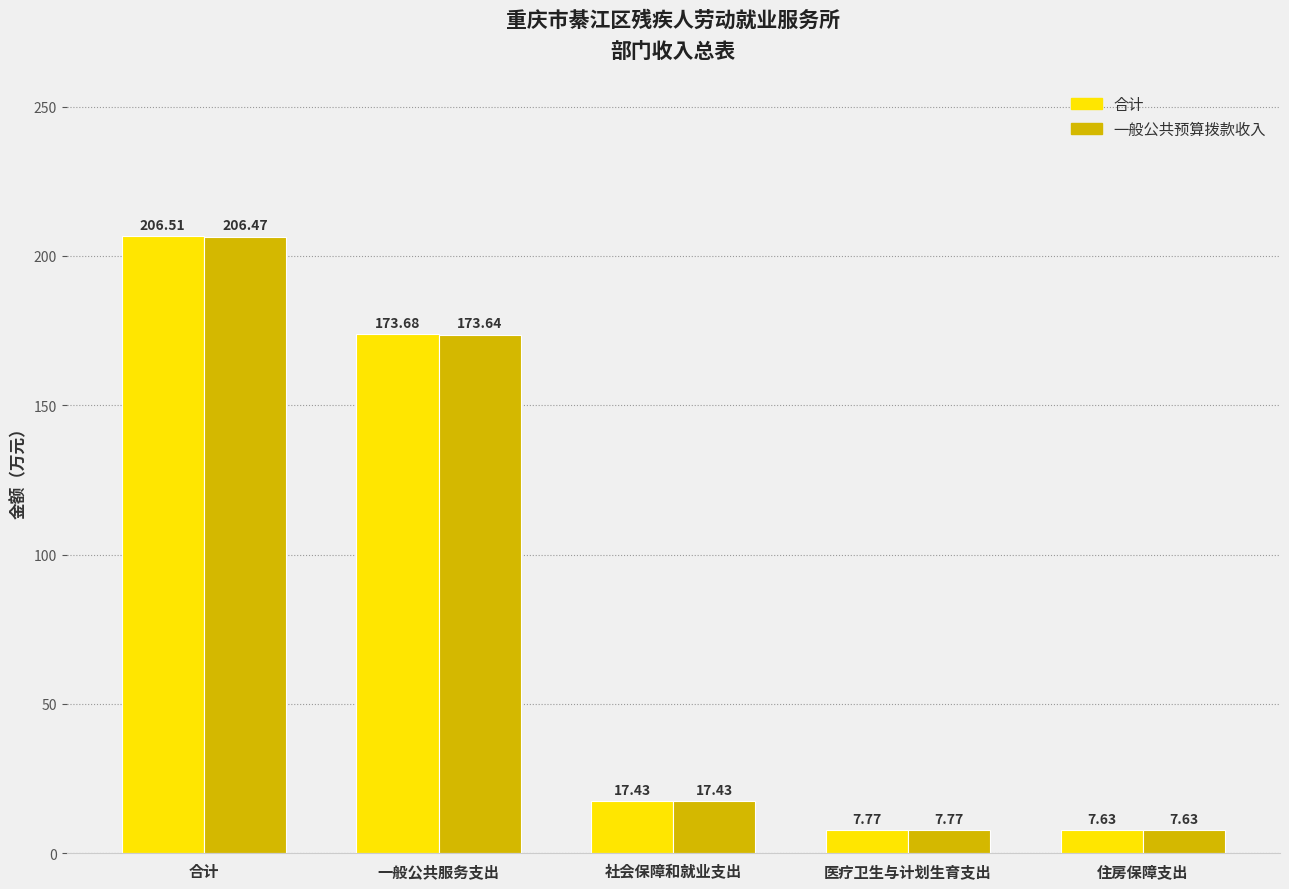

What is the label of the 4th bar from the right?

一般公共服务支出